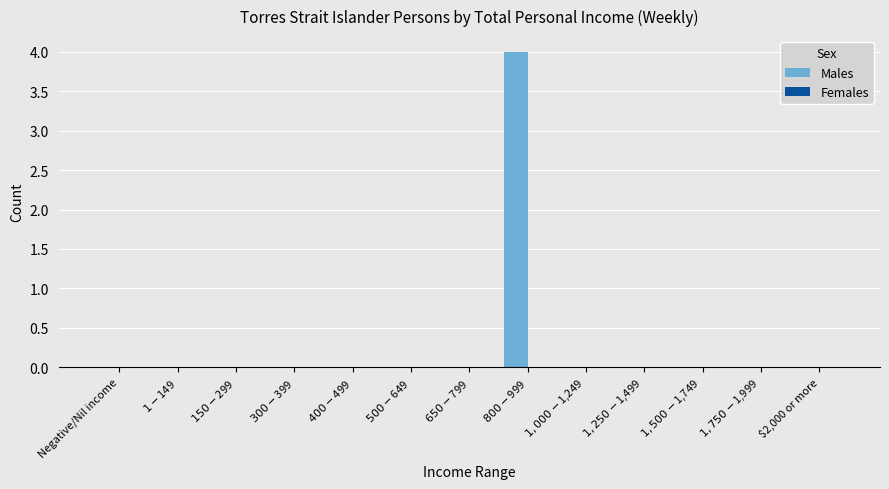

What is the sum of all values?

4